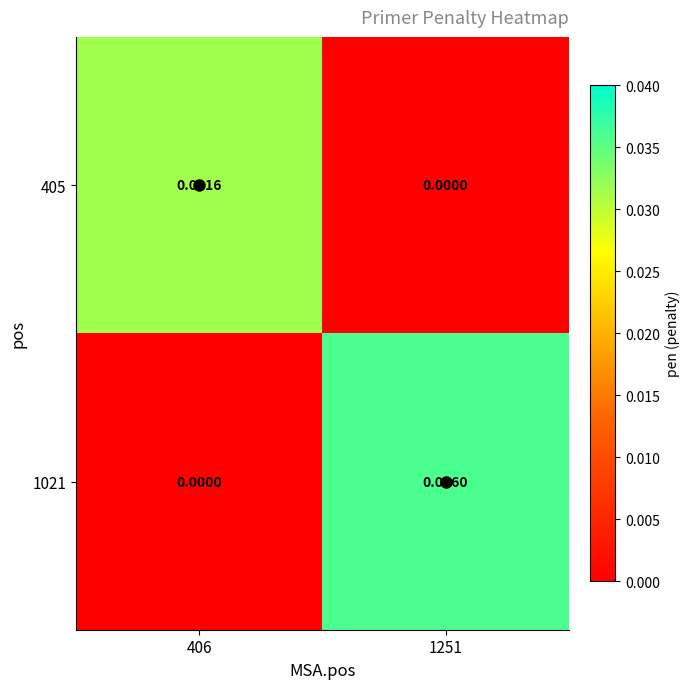

Which series changed the most between 406 and 1251?

1021